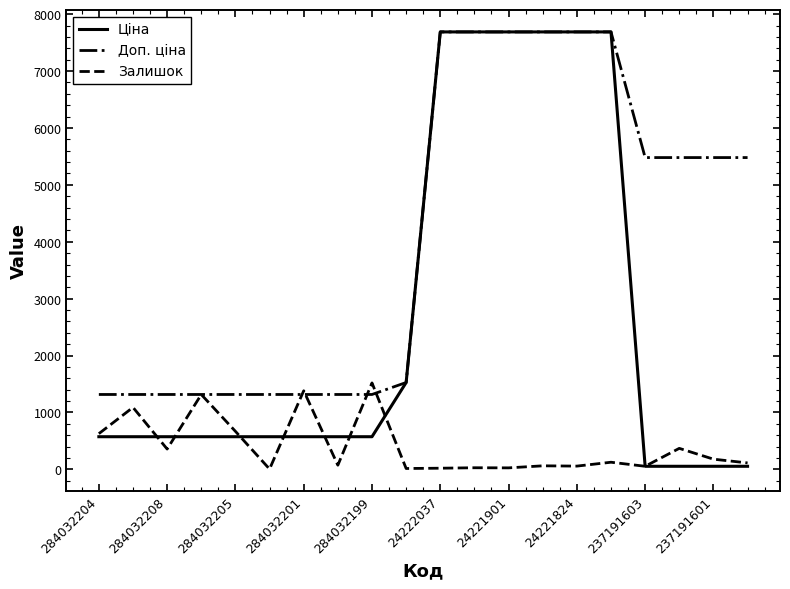

What is the average value of the Доп. ціна series?

4071.3